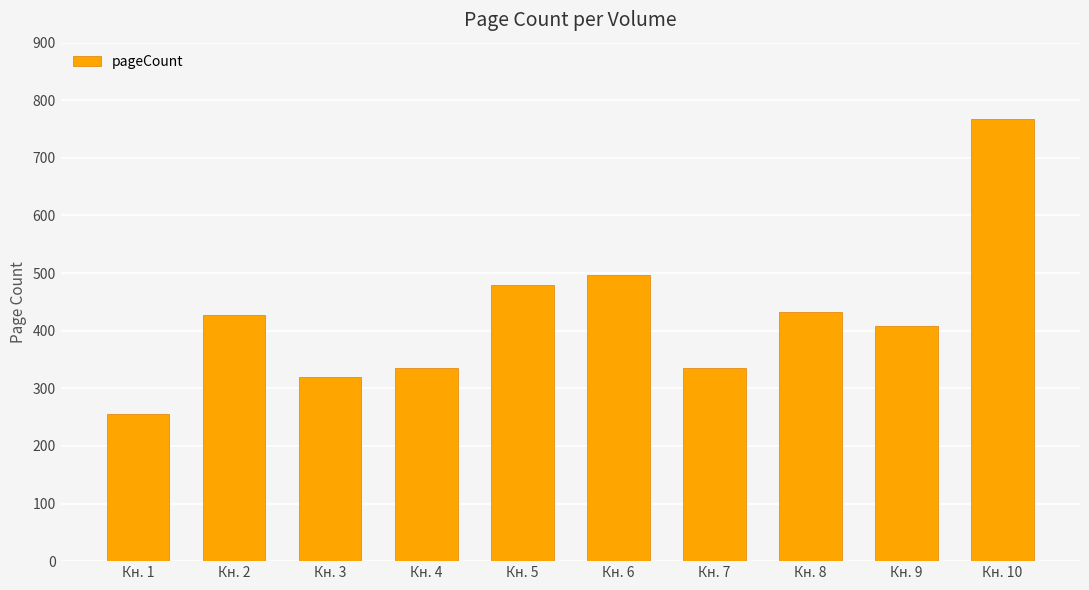

Which label corresponds to the smallest value in the chart?

Кн. 1